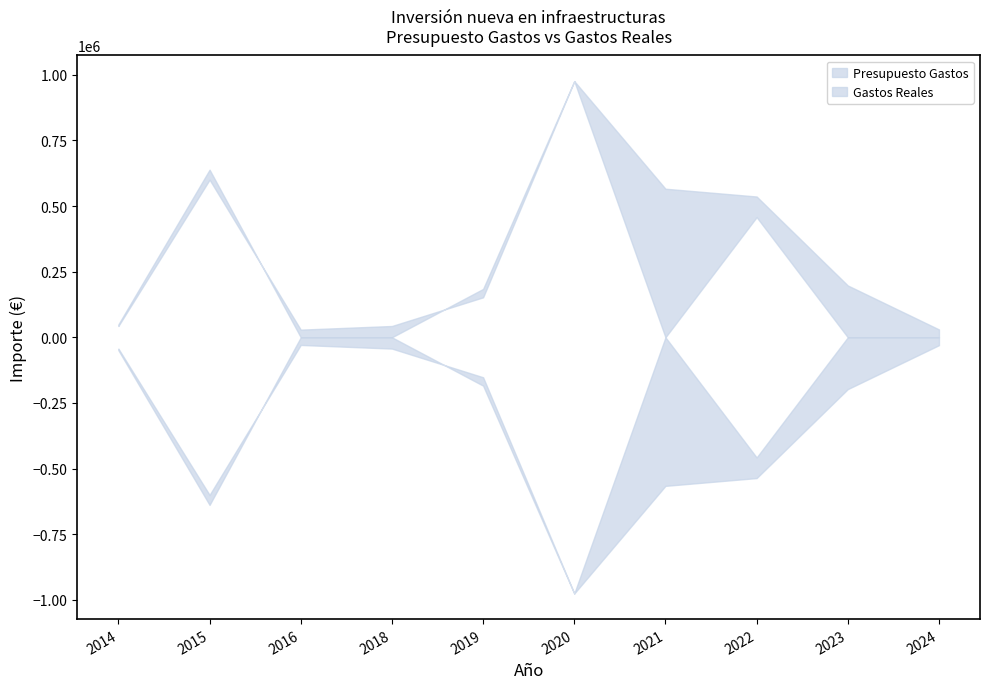

What is the maximum value for Gastos Reales?

975972.8